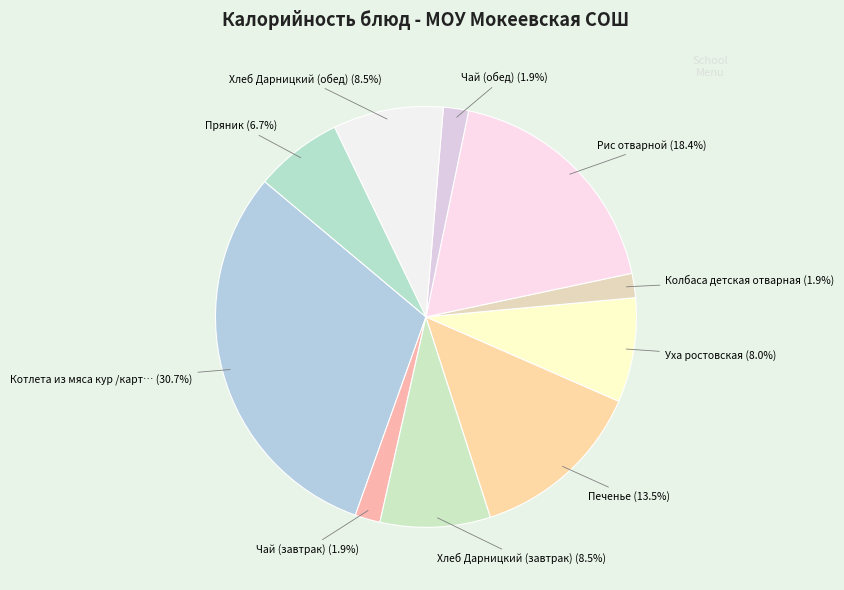

How many slices are in this pie chart?

10